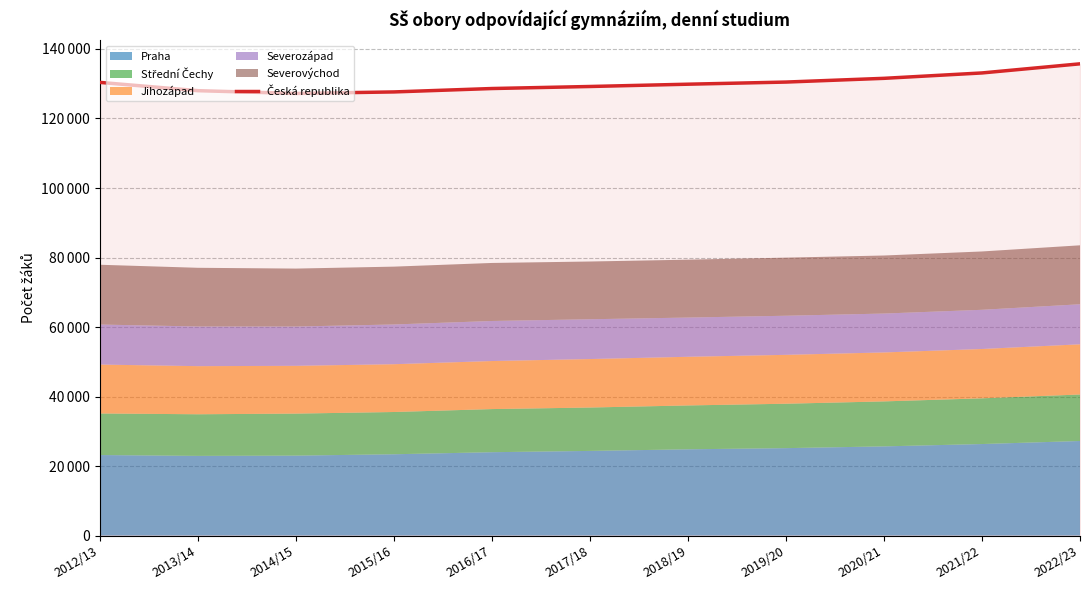

True or false: the data shows 221154 at 2021/22.

False